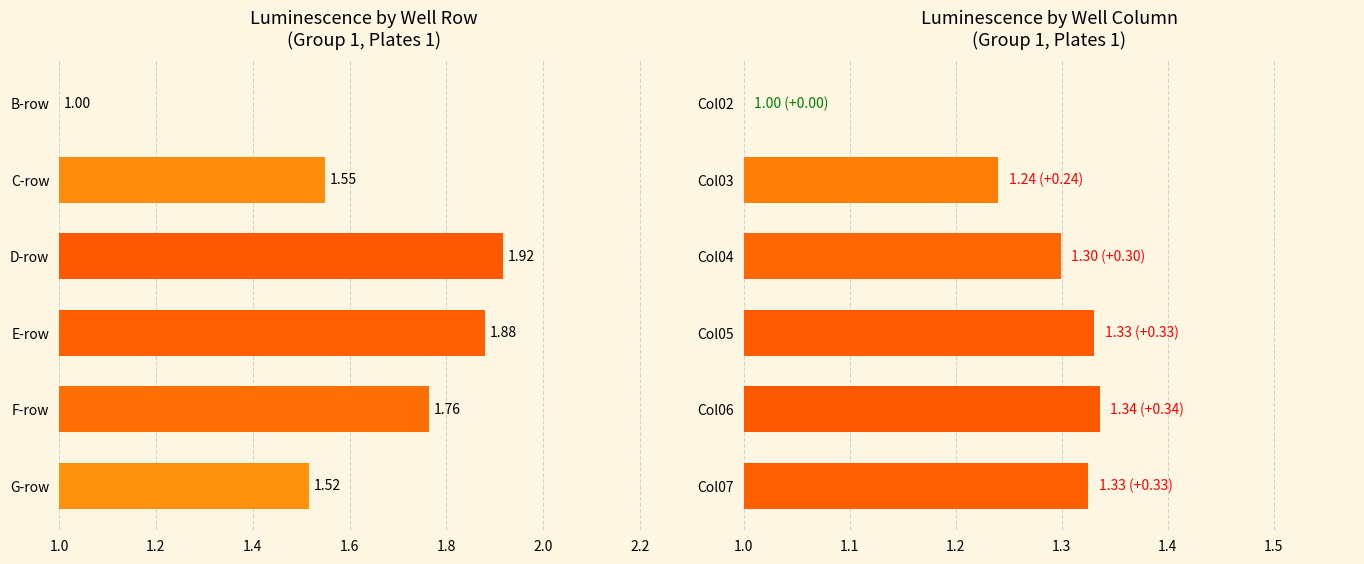

What is the minimum value shown in the chart?

1.0